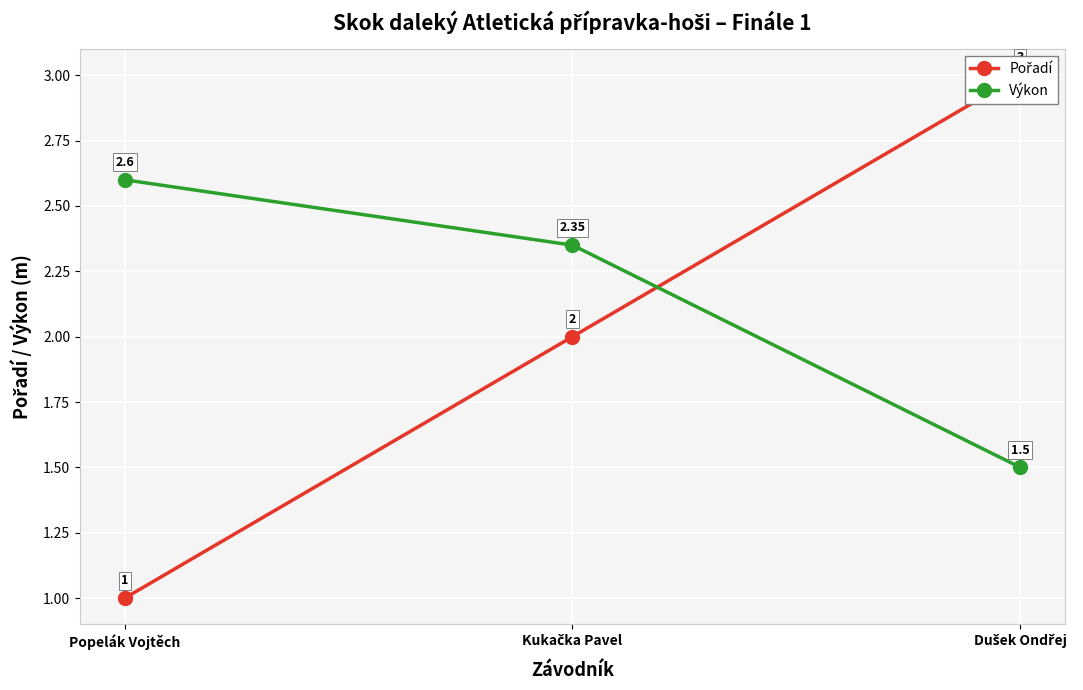

Is it true that Pořadí equals 0.9 at Kukačka Pavel?

False